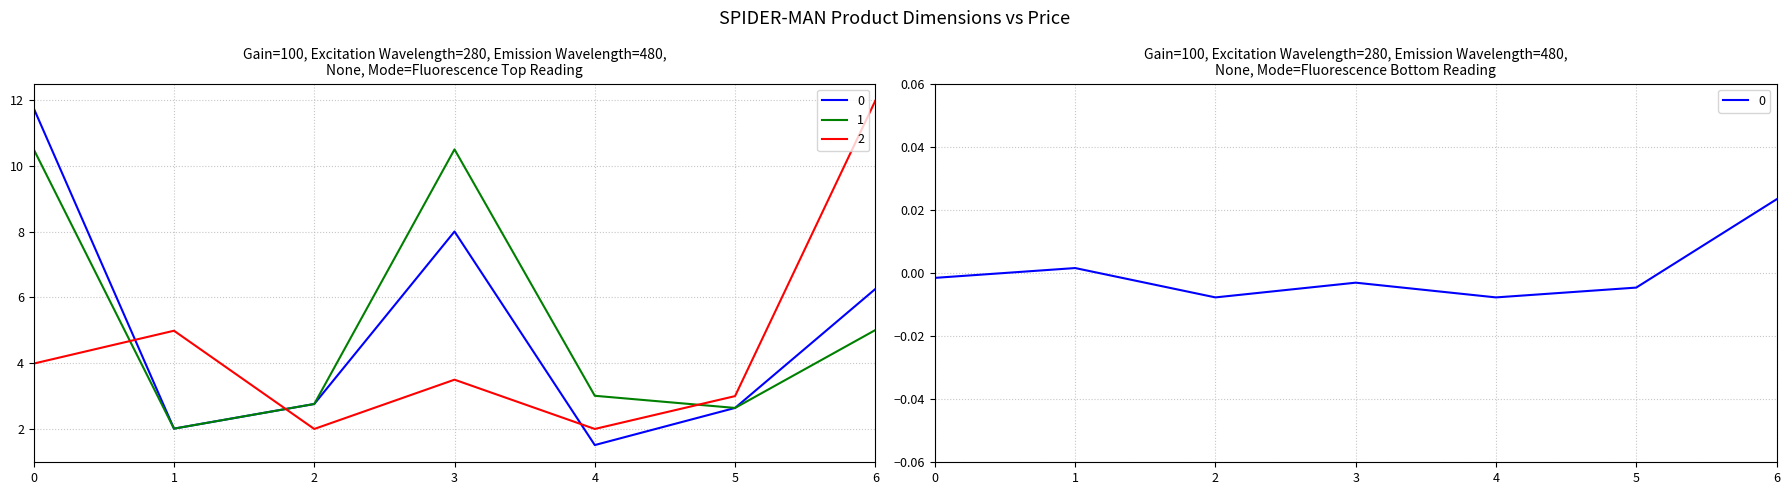

Where is Width nearest to the value 6?

6